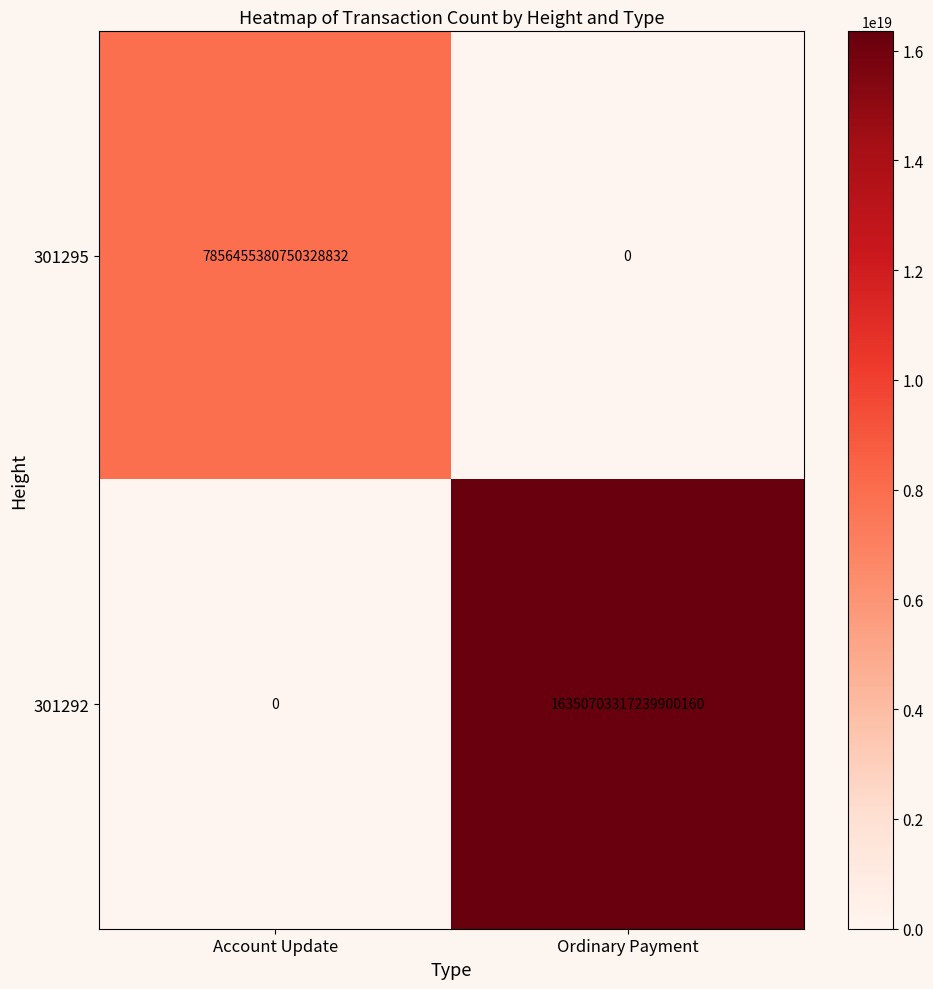

The value of 301292 at Account Update is 0. True or false?

True